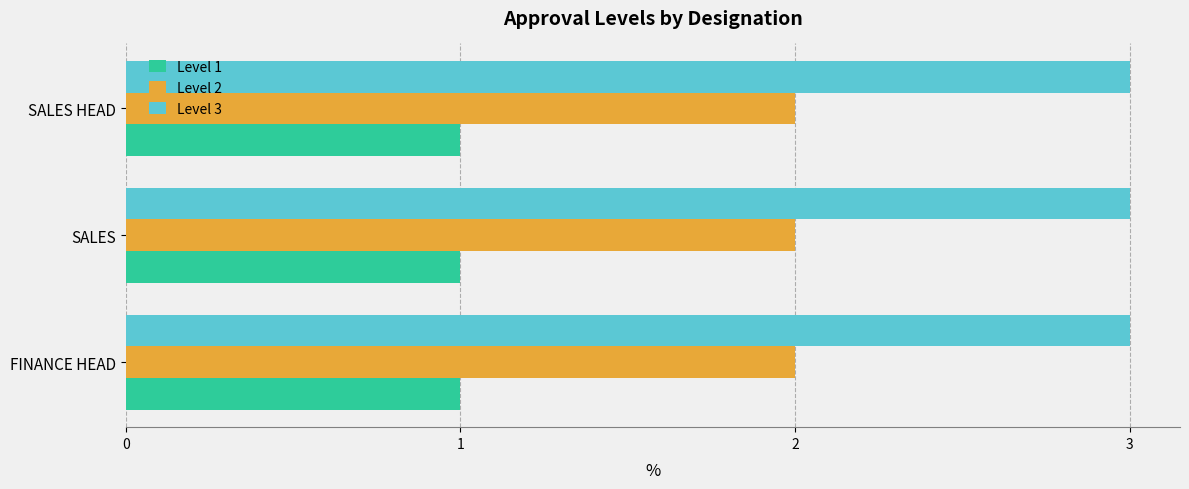

Which series has the largest total across all categories?

Level 3